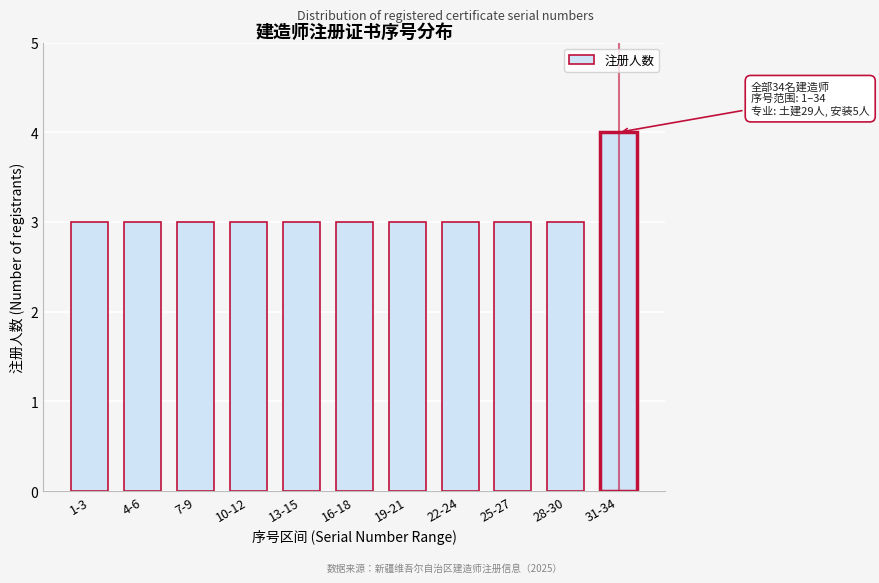

Reading left to right, extract all data points from this chart.

3	3	3	3	3	3	3	3	3	3	4